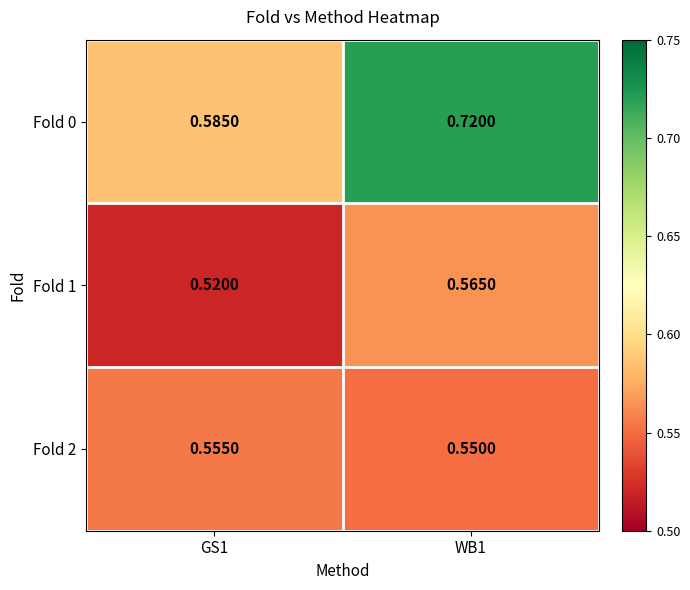

How many data points does each series have?

2